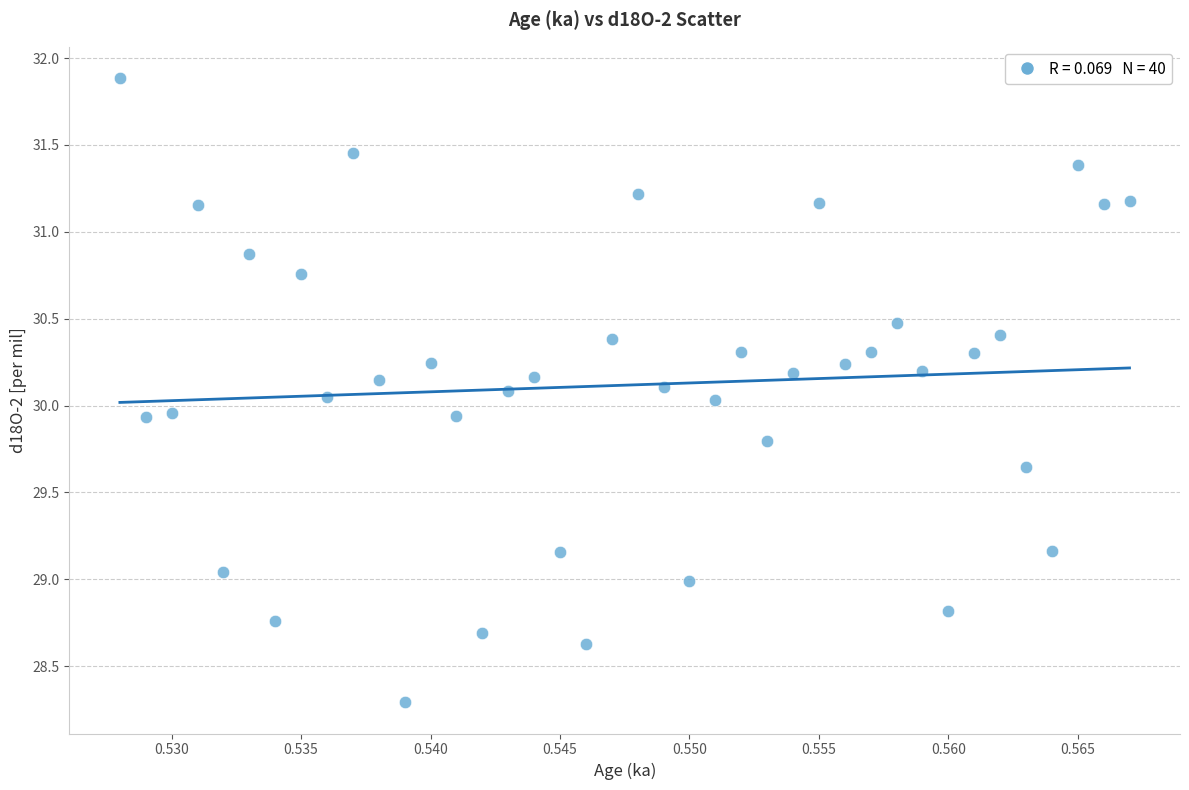

What is the range of Y values (max minus min)?

3.6